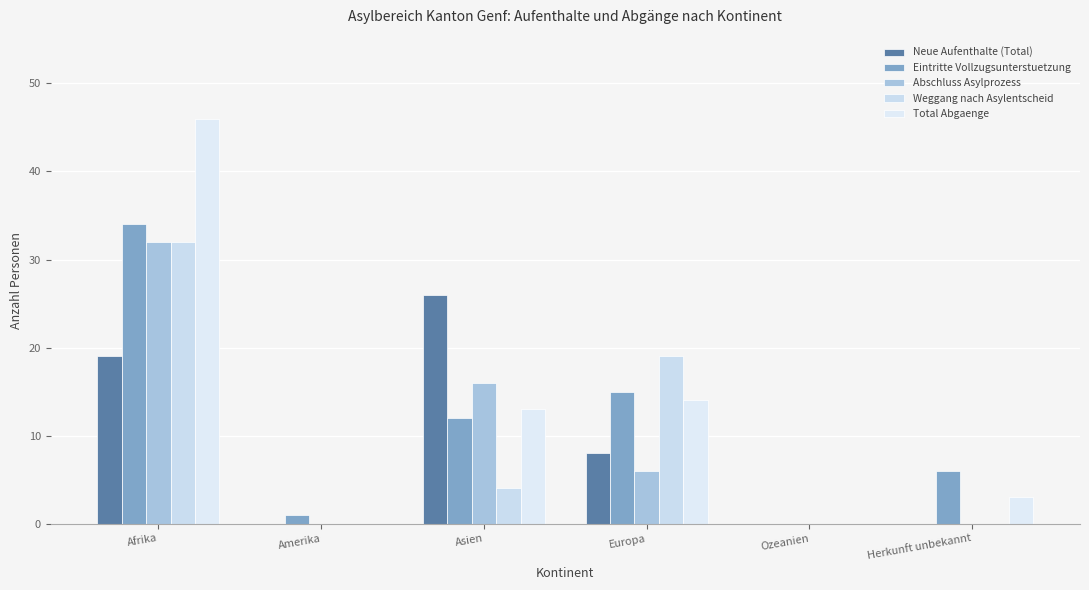

What is the label of the 5th bar from the left?

Ozeanien